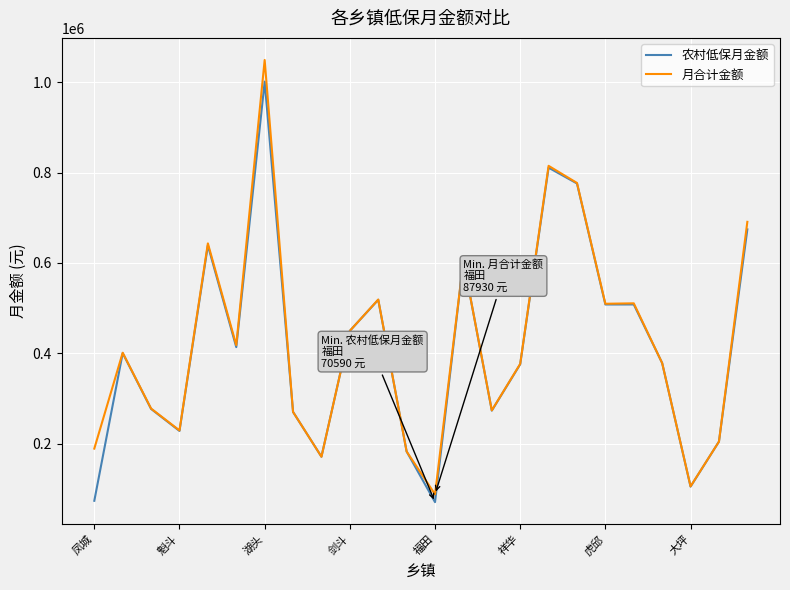

What is the difference between the maximum and minimum values in the 月合计金额 series?

961340